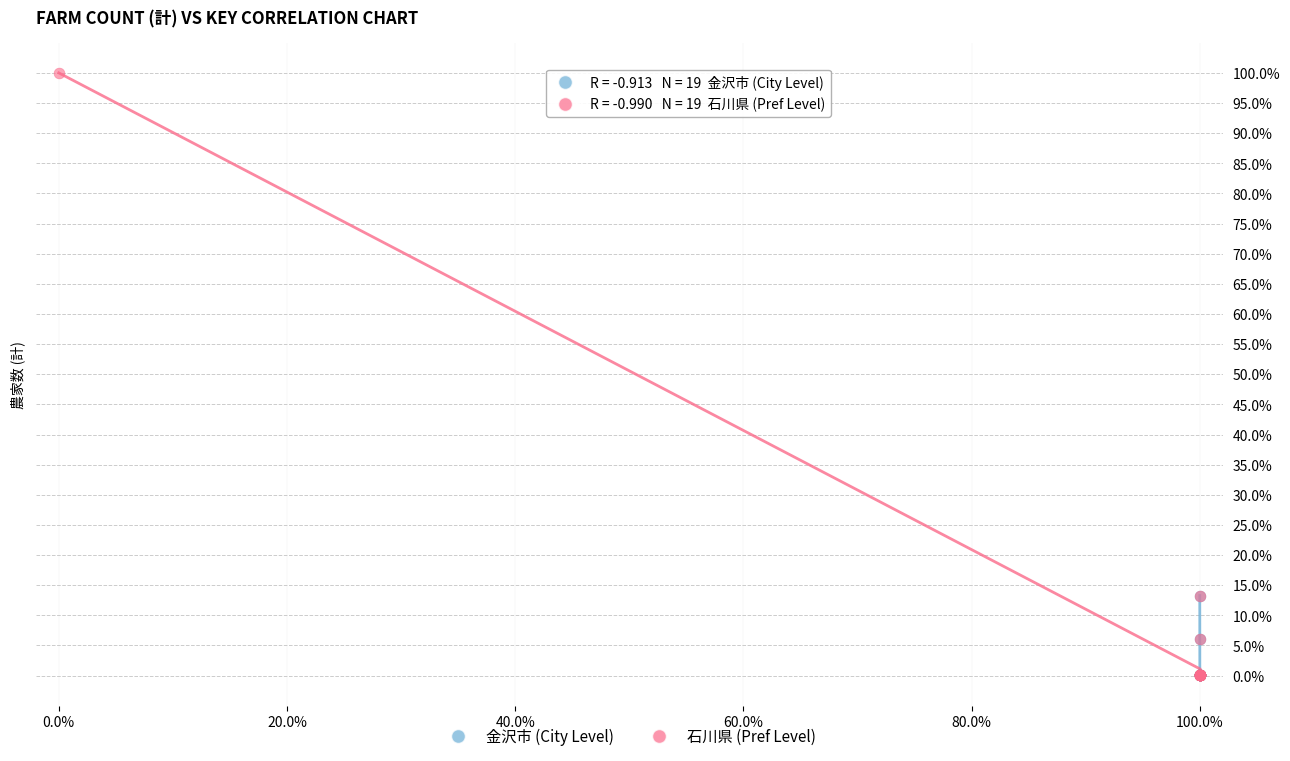

Which series has the widest spread of Y values?

石川県 (Pref Level)